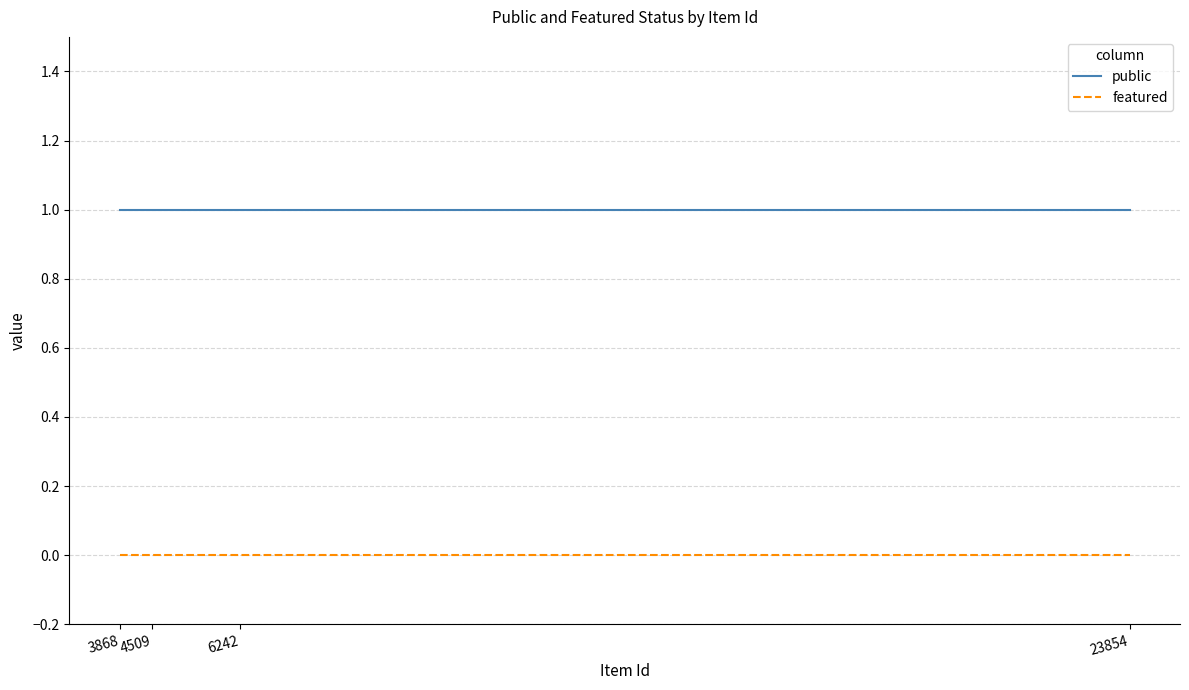

Reading left to right, list all the values displayed in this chart.

public: 3868=1	4509=1	6242=1	23854=1
featured: 3868=0	4509=0	6242=0	23854=0